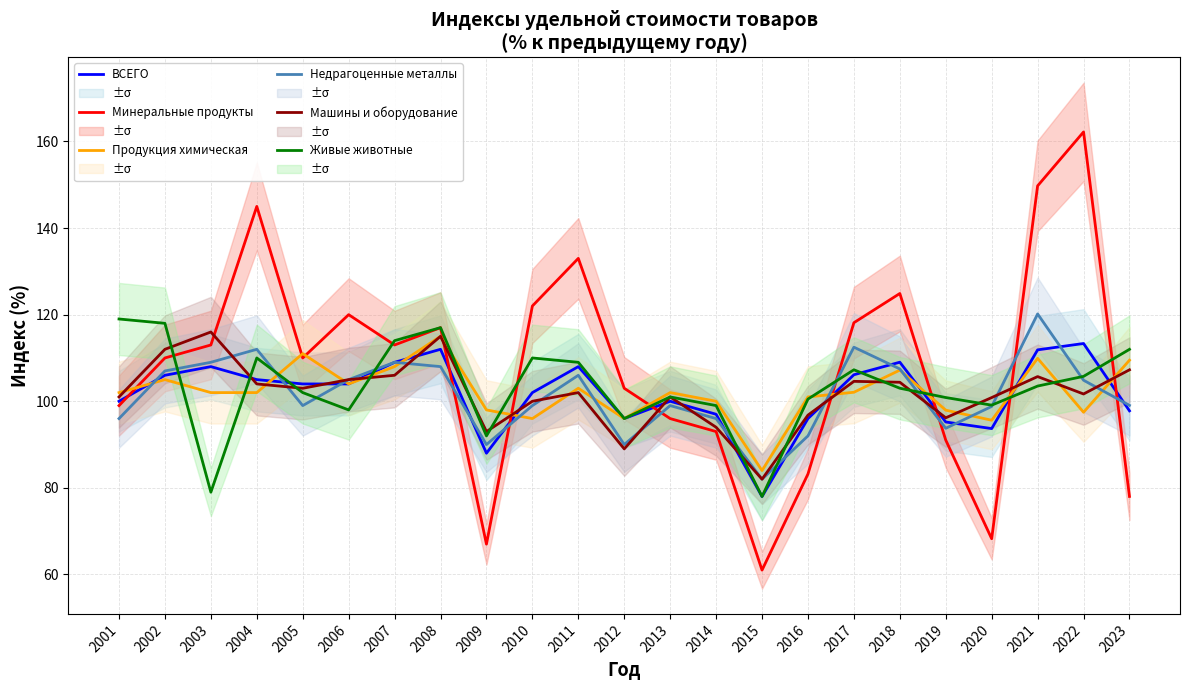

What is the total value across all series at 2010?

629.0